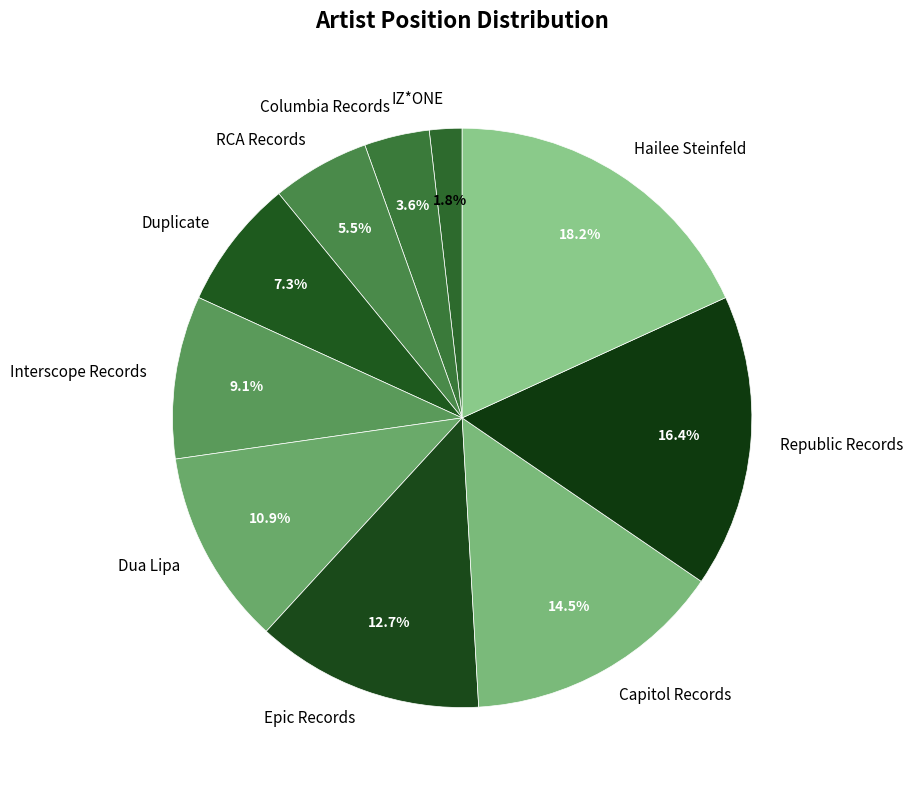

How many segments does this pie chart have?

10